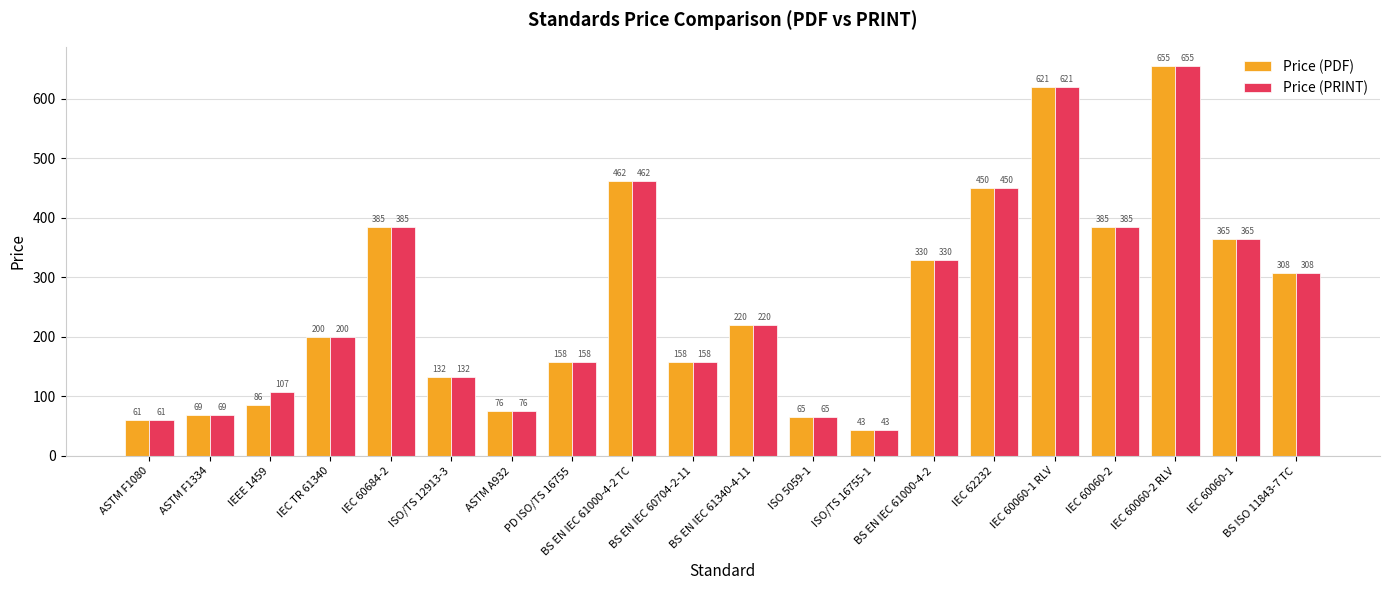

How many values in the Price (PRINT) series are below 220?

10